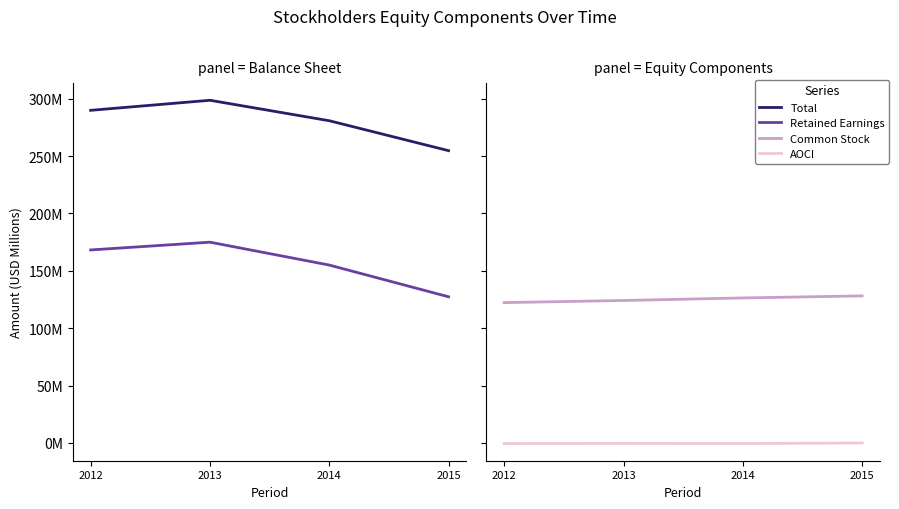

How many values in the Retained Earnings [Member] series are below 168?

2